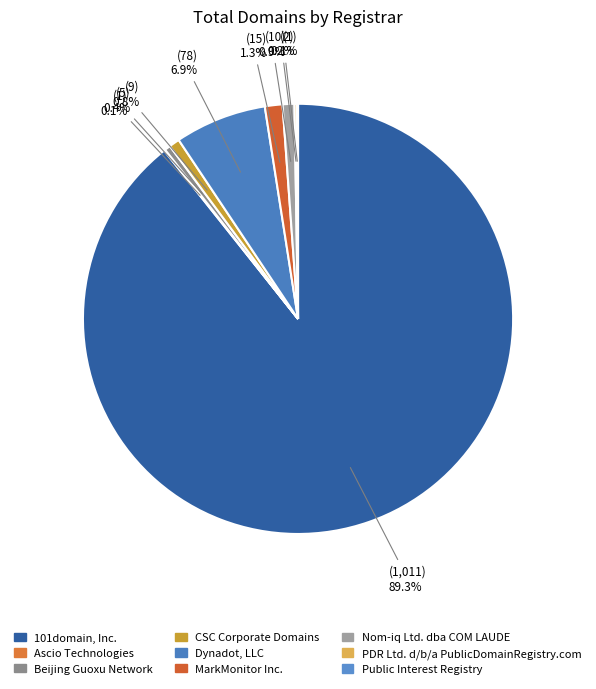

To the nearest percent, what is the average slice percentage?

11%